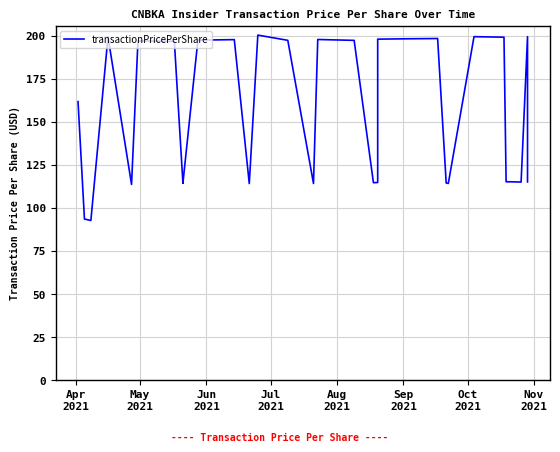

Does the chart display data point markers on the line(s)?

No